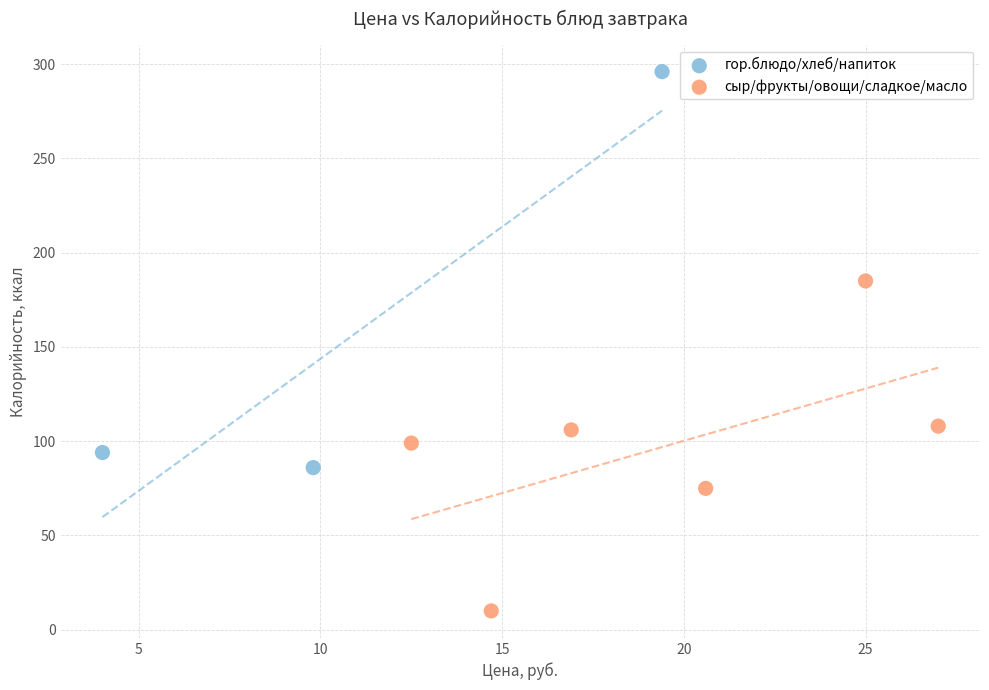

Which series contains the highest Y value?

гор.блюдо/хлеб/напиток